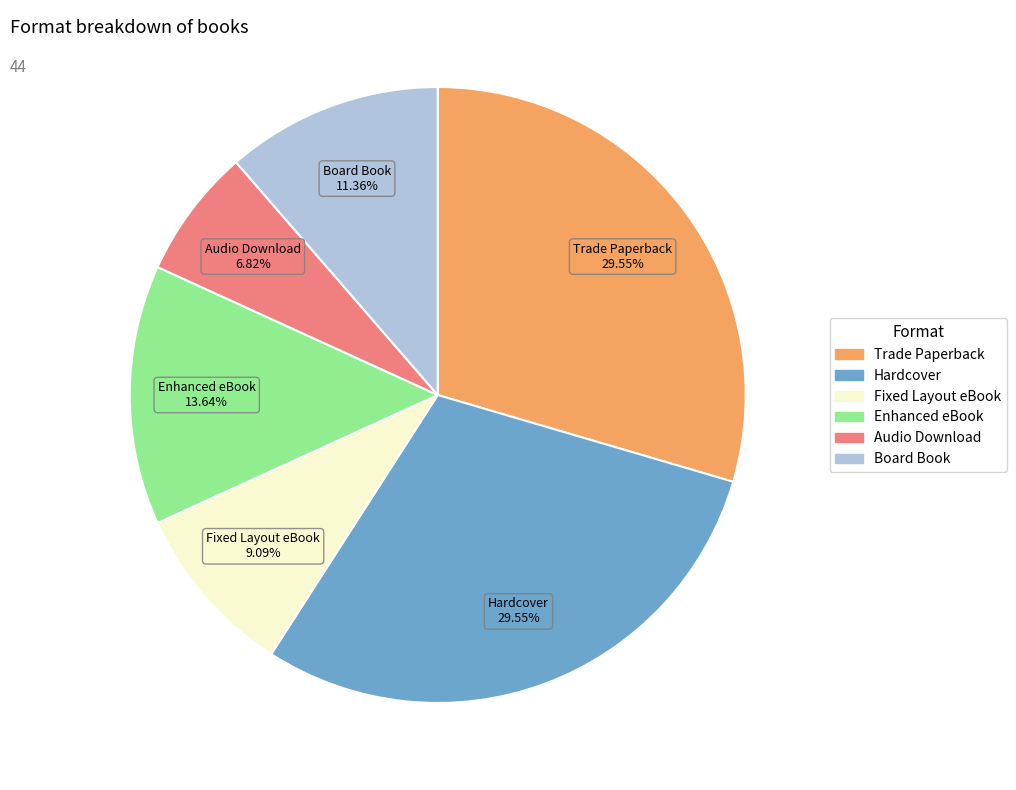

What is the ratio of the value at Enhanced eBook to the value at Hardcover?

0.5